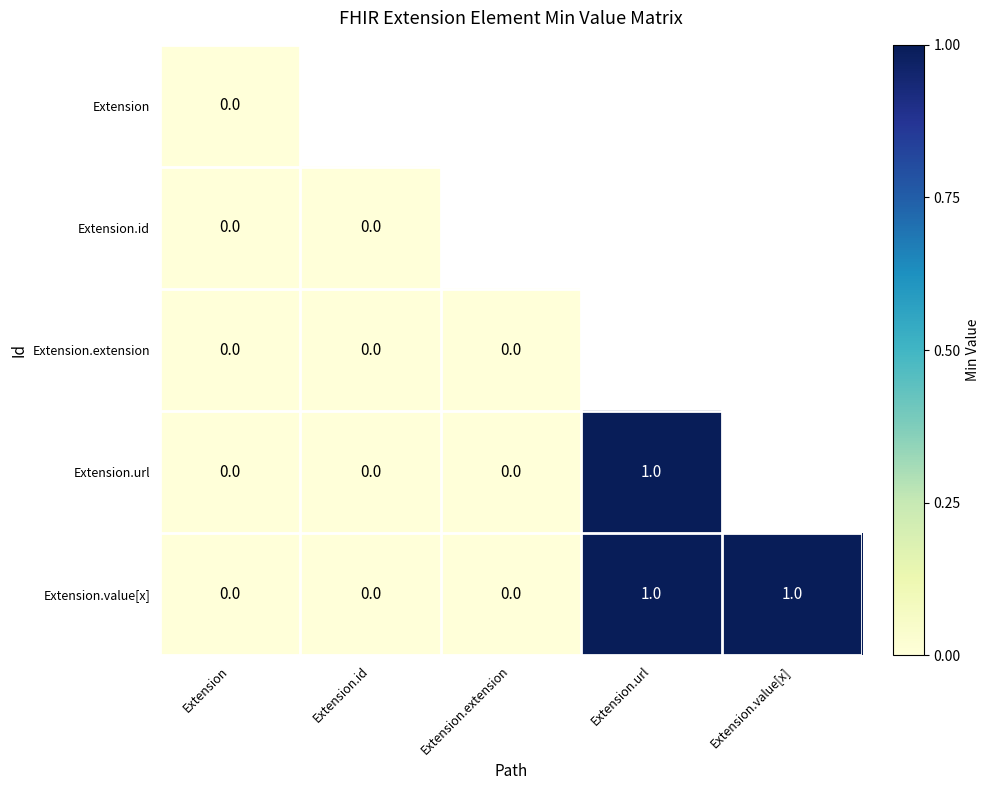

How many values in Extension.value[x] are above zero?

2